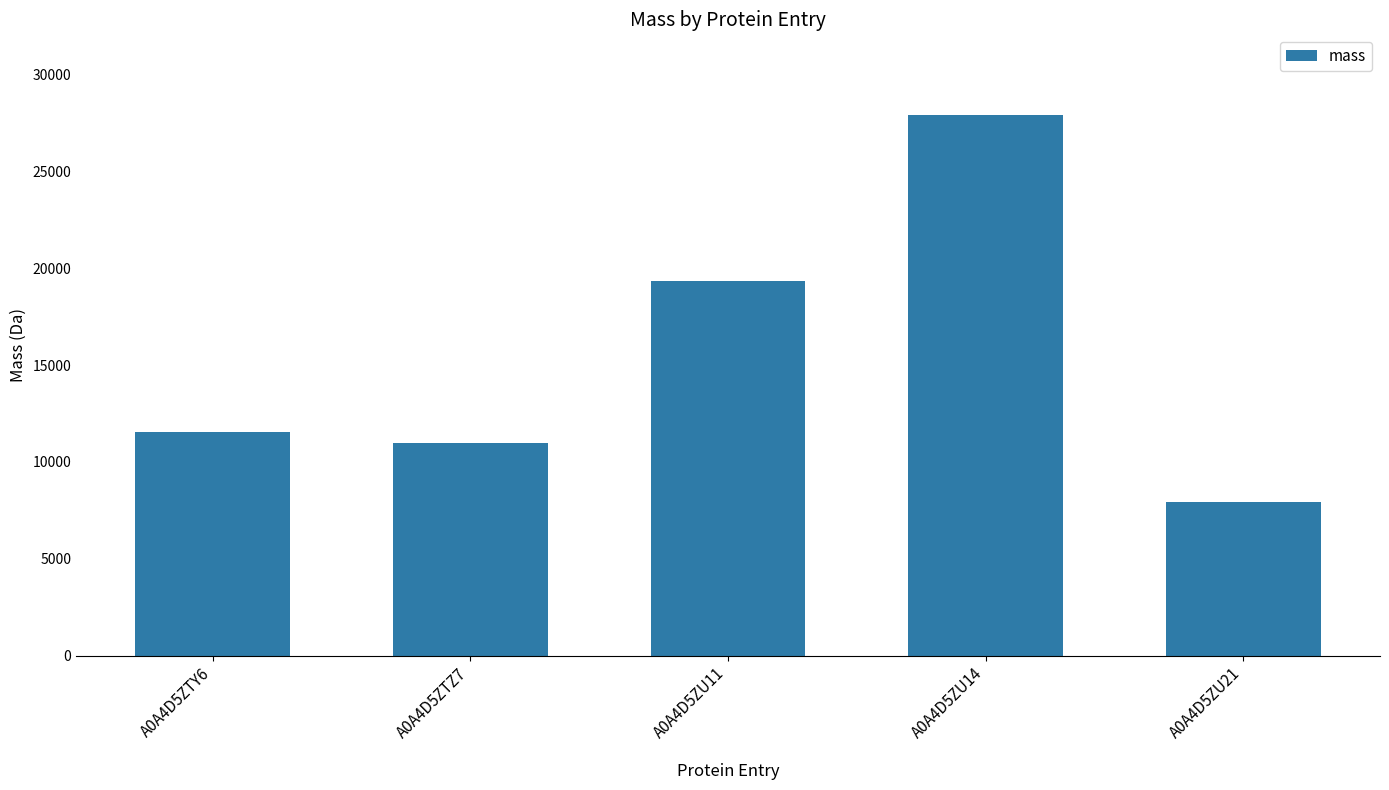

What is the change in value from A0A4D5ZTZ7 to A0A4D5ZU21?

-3060.5